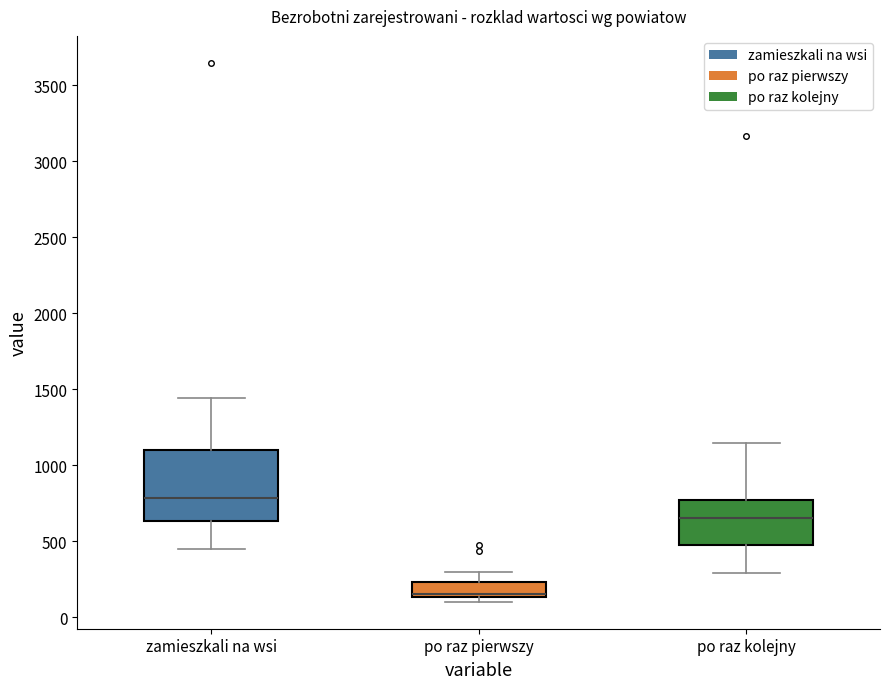

Where is the lower edge of the box for po raz kolejny on the y-axis? The values are not printed on the chart, so give them approximately, as read against the axis.

500